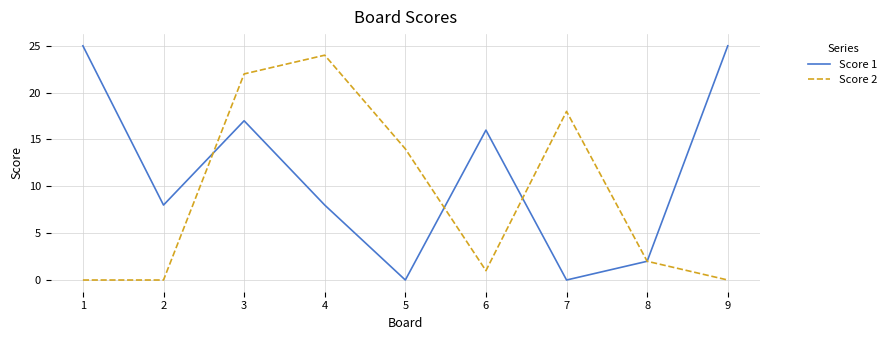

List the series in order of their overall mean, lowest first.

Score 2, Score 1